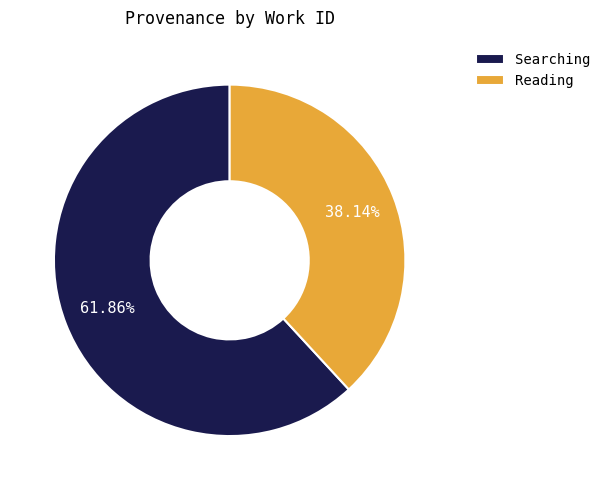

Approximately how many times larger is the value at Reading compared to Searching?

0.6